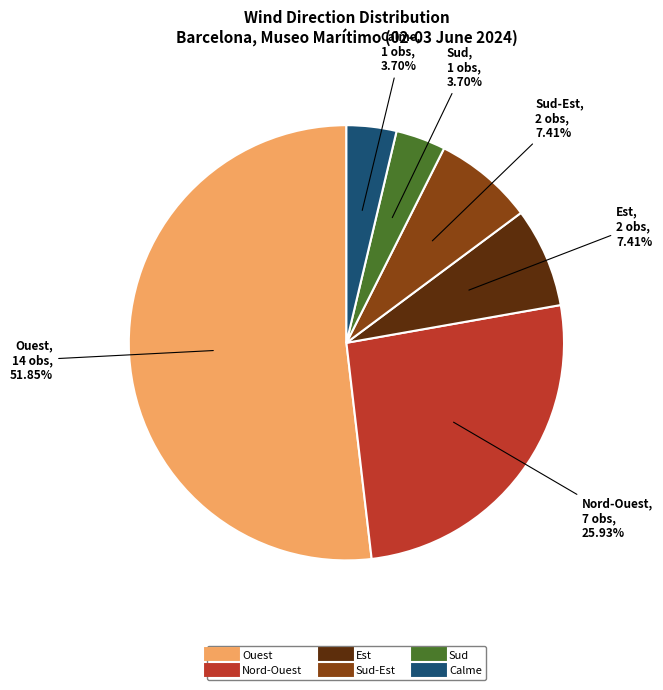

Is there any slice that represents more than half of the pie?

Yes